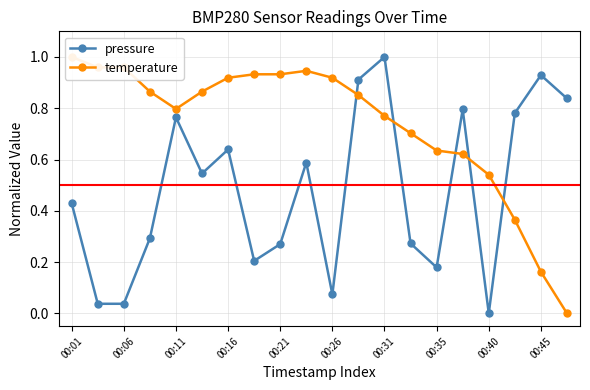

What is the value of the temperature point at the 2nd from the left?

1.0